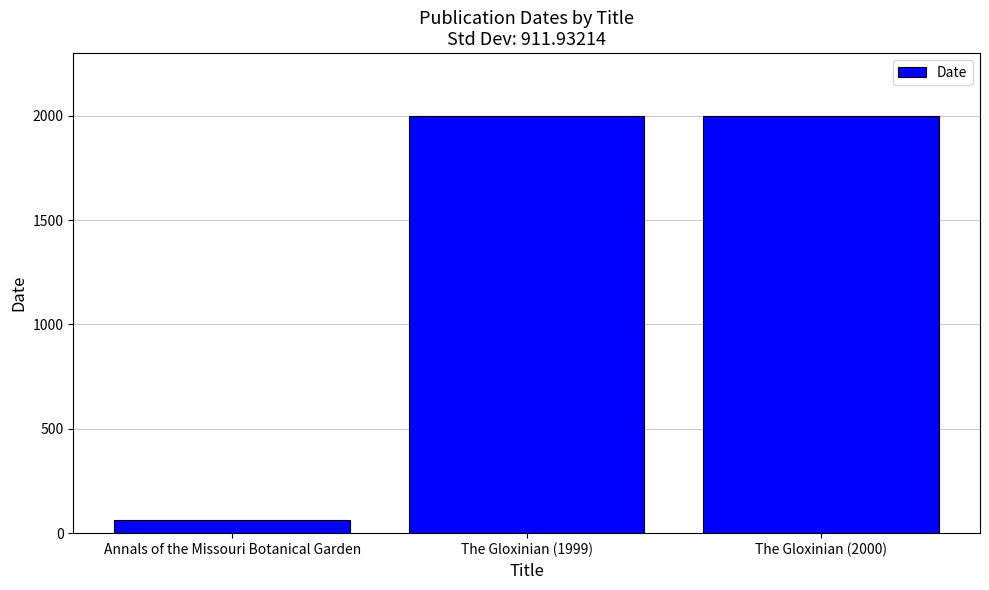

What is the minimum value shown in the chart?

65